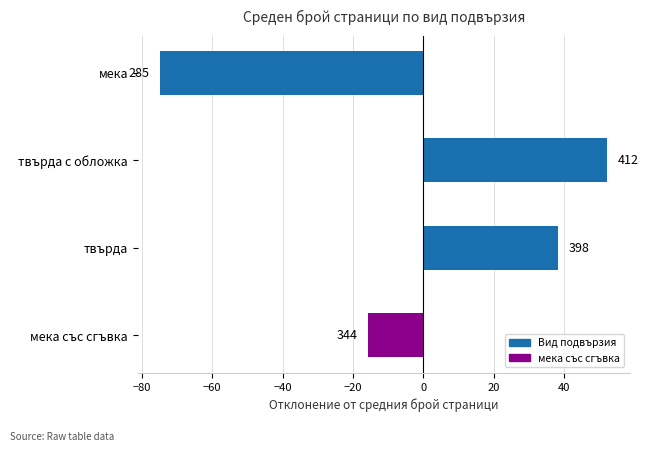

What is the minimum value shown in the chart?

-74.8